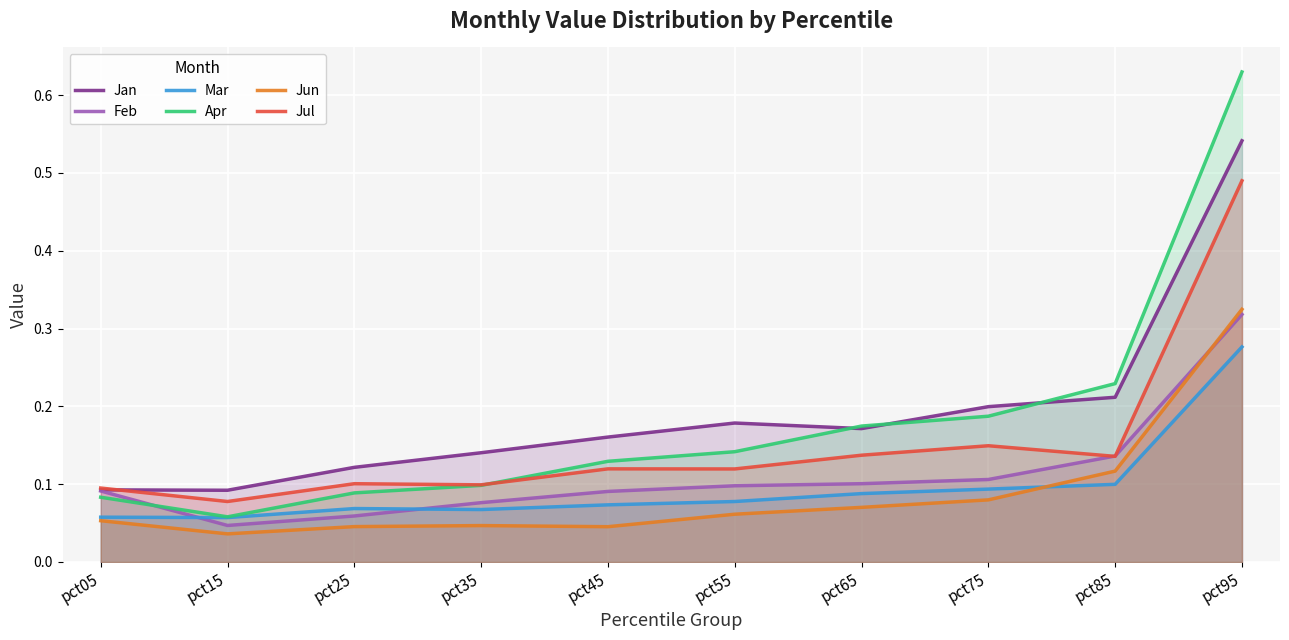

True or false: Apr and Mar cross at least once.

False